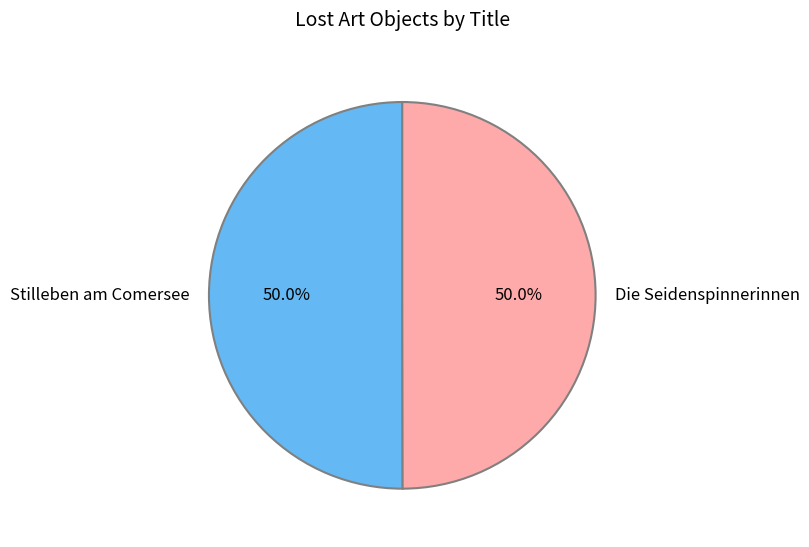

To the nearest percent, what portion does Stilleben am Comersee represent?

50%